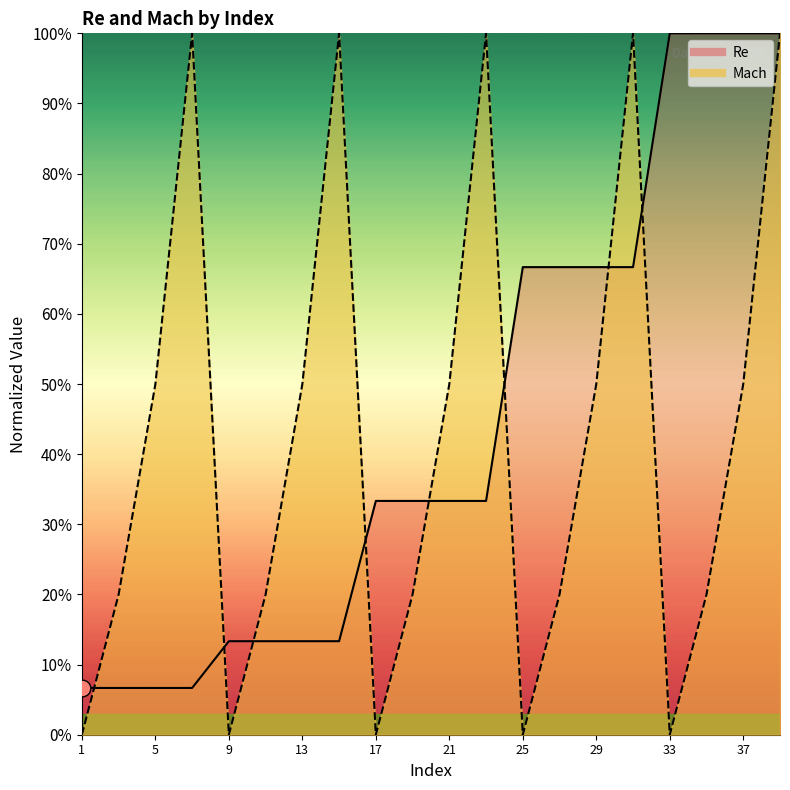

What is the minimum value for Re?

0.1